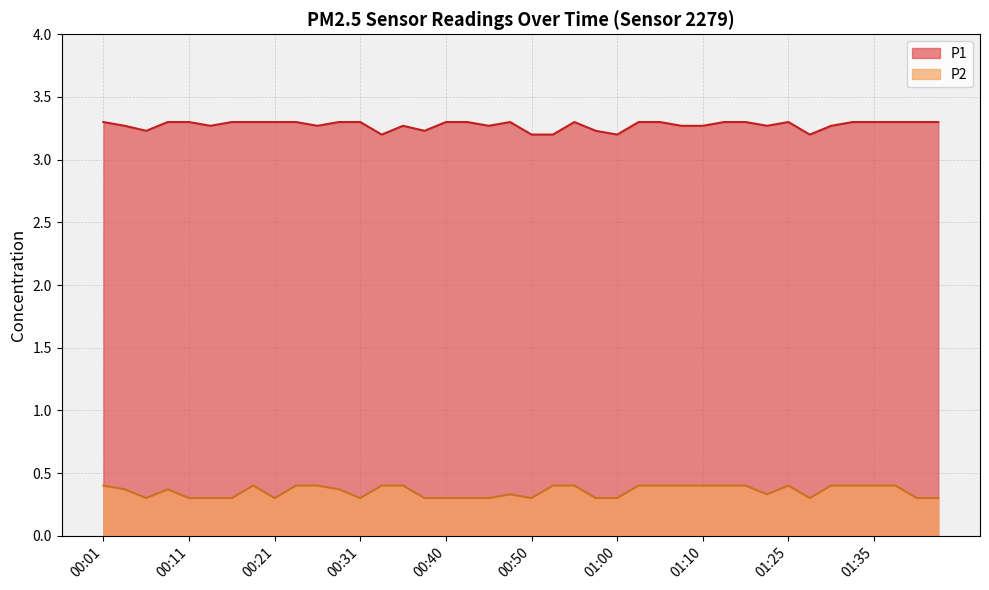

Reading left to right, list all the values displayed in this chart.

P1: 00:01=3.3	00:04=3.3	00:06=3.2	00:09=3.3	00:11=3.3	00:13=3.3	00:16=3.3	00:18=3.3	00:21=3.3	00:23=3.3	00:26=3.3	00:28=3.3	00:31=3.3	00:33=3.2	00:35=3.3	00:38=3.2	00:40=3.3	00:43=3.3	00:45=3.3	00:48=3.3	00:50=3.2	00:52=3.2	00:55=3.3	00:57=3.2	01:00=3.2	01:02=3.3	01:05=3.3	01:07=3.3	01:10=3.3	01:17=3.3	01:20=3.3	01:22=3.3	01:25=3.3	01:27=3.2	01:30=3.3	01:32=3.3	01:35=3.3	01:37=3.3	01:39=3.3	01:42=3.3
P2: 00:01=0.4	00:04=0.4	00:06=0.3	00:09=0.4	00:11=0.3	00:13=0.3	00:16=0.3	00:18=0.4	00:21=0.3	00:23=0.4	00:26=0.4	00:28=0.4	00:31=0.3	00:33=0.4	00:35=0.4	00:38=0.3	00:40=0.3	00:43=0.3	00:45=0.3	00:48=0.3	00:50=0.3	00:52=0.4	00:55=0.4	00:57=0.3	01:00=0.3	01:02=0.4	01:05=0.4	01:07=0.4	01:10=0.4	01:17=0.4	01:20=0.4	01:22=0.3	01:25=0.4	01:27=0.3	01:30=0.4	01:32=0.4	01:35=0.4	01:37=0.4	01:39=0.3	01:42=0.3